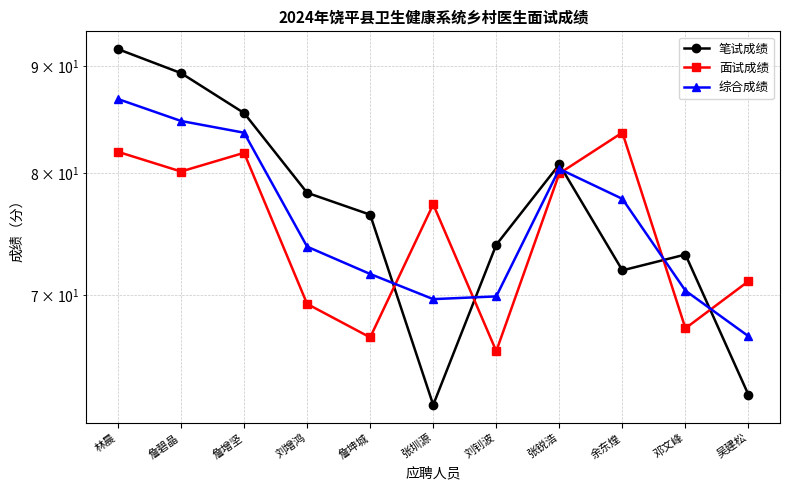

What is the value of the 笔试成绩 point at the 1st from the left?

91.7